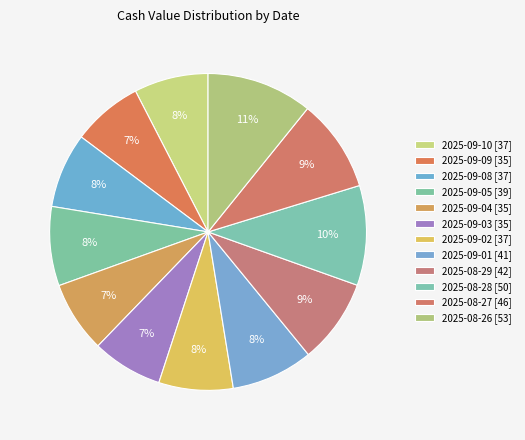

What percentage is the 2025-09-09 slice, to the nearest percent?

7%